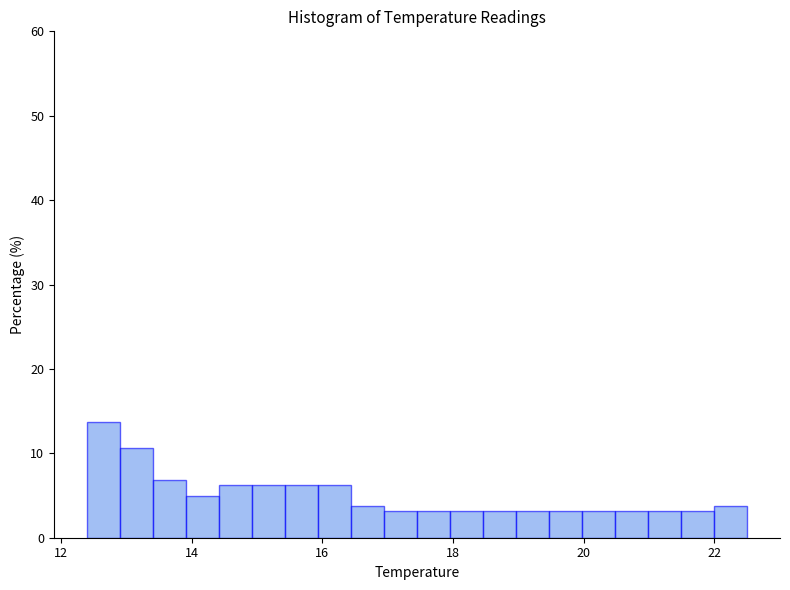

Around what value on the x-axis is the tallest bar? Give the approximate position of its centre, as read against the axis.

12.6